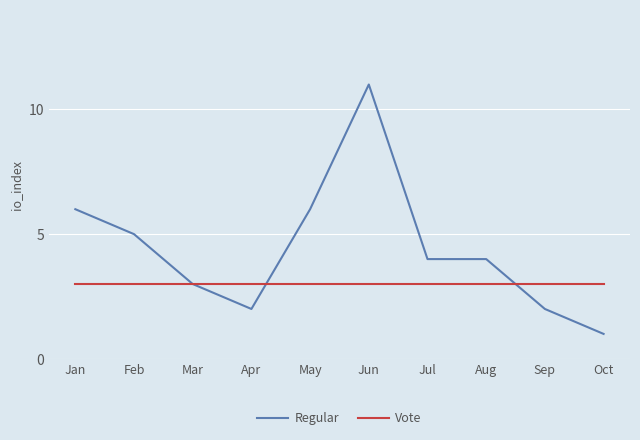

Rank the series at Jun from lowest to highest value.

Vote, Regular